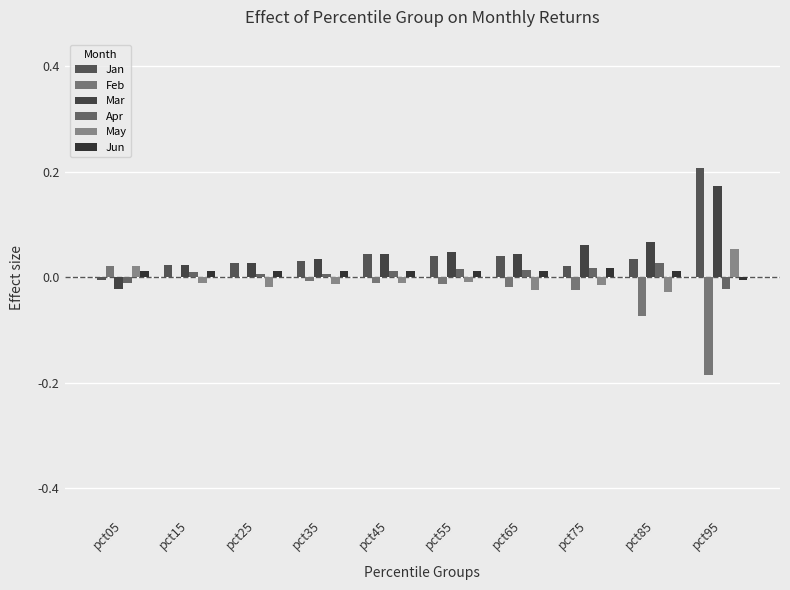

At which label does Jan first exceed 0?

pct15